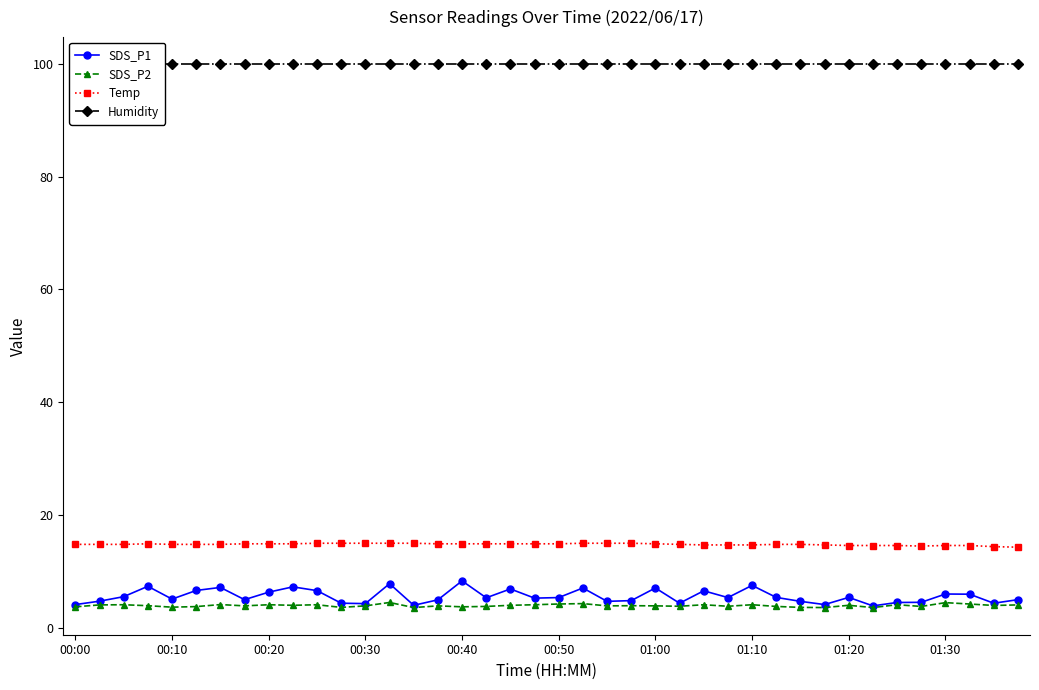

The value of SDS_P1 at 33 is 3.9. True or false?

True